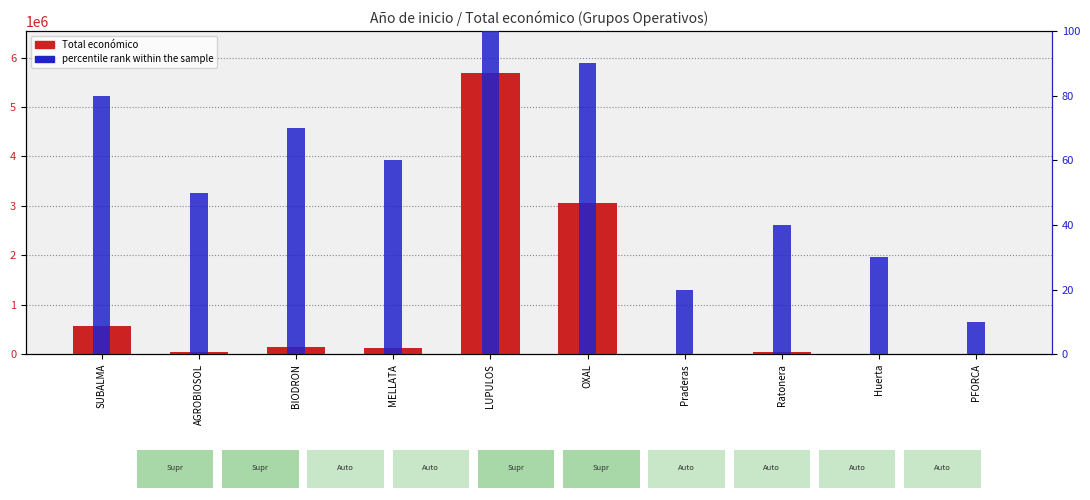

Which category has the lowest value in the Total económico series?

PFORCA